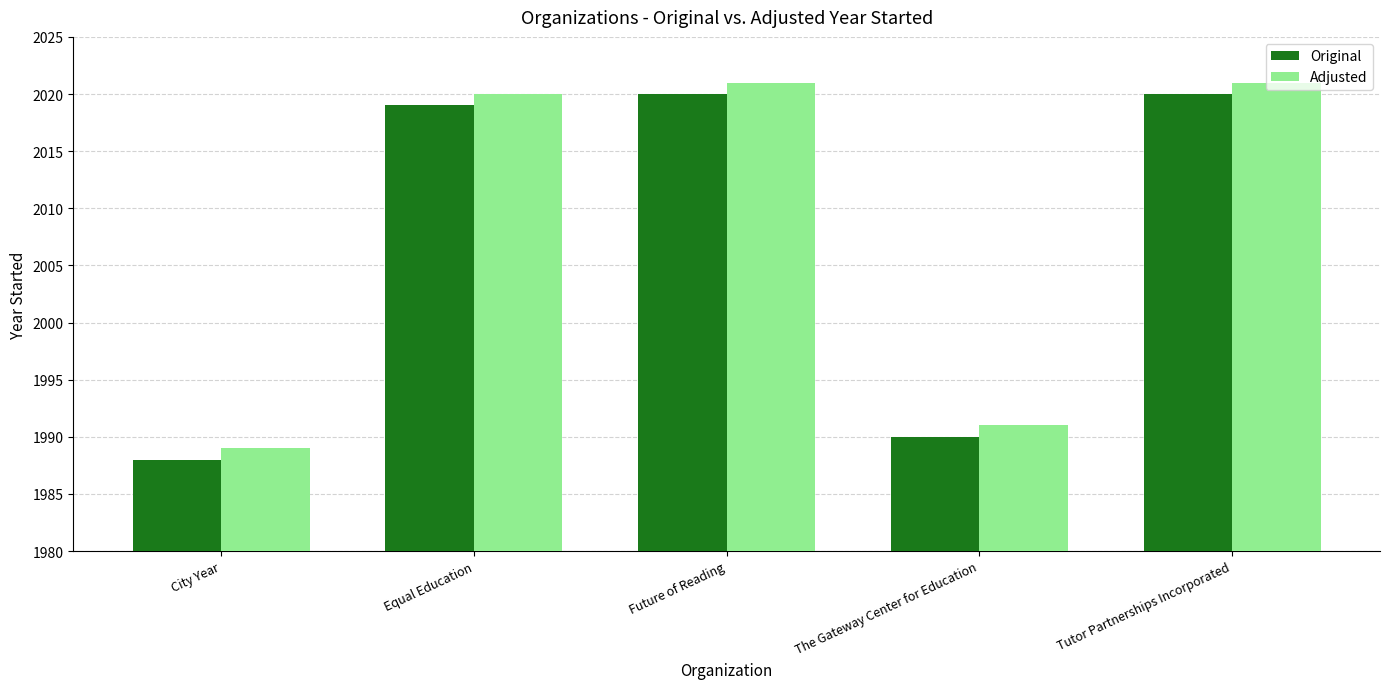

What is the approximate value of Adjusted at Equal Education?

2020